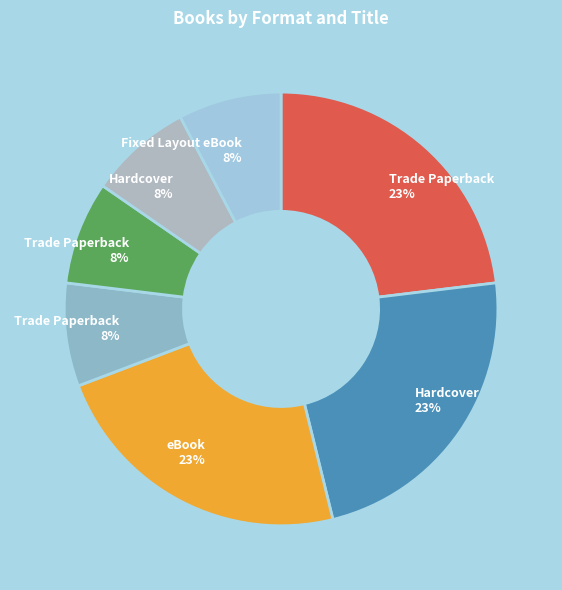

How many slices are in this pie chart?

7